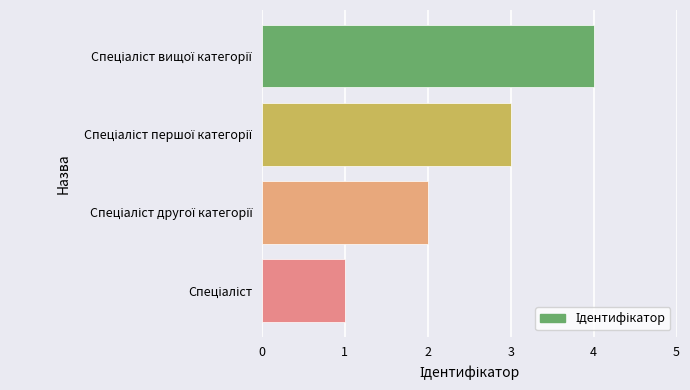

What is the difference between the maximum and minimum values?

3